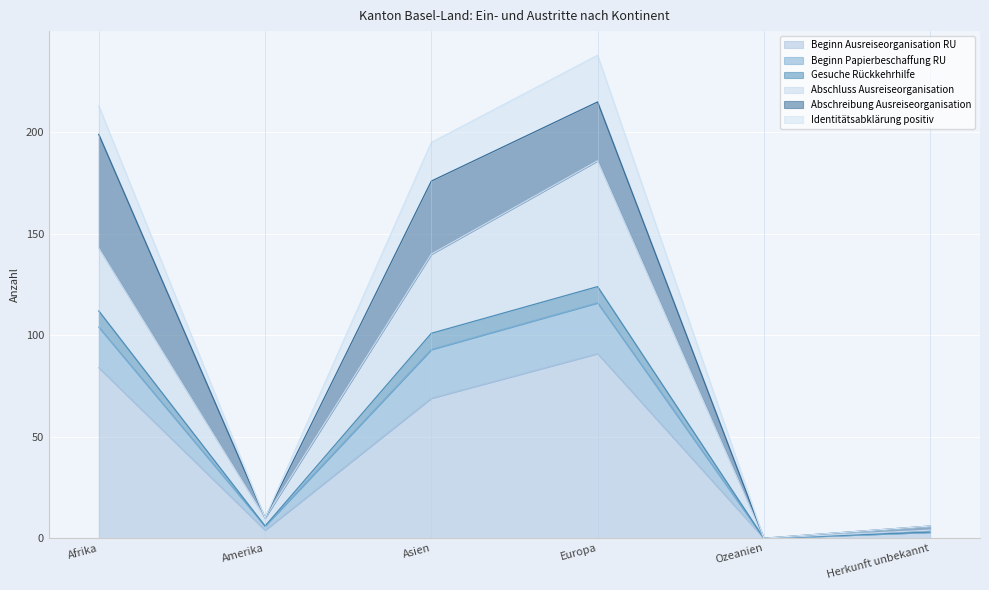

True or false: Gesuche Rückkehrhilfe and Beginn Papierbeschaffung RU cross at least once.

False